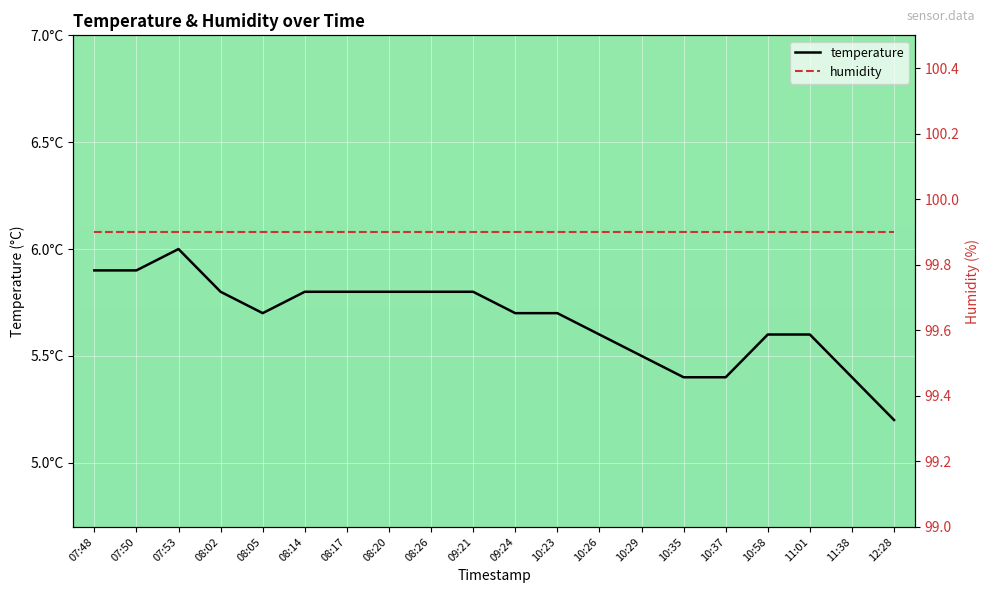

List the series in order of their overall mean, lowest first.

temperature, humidity